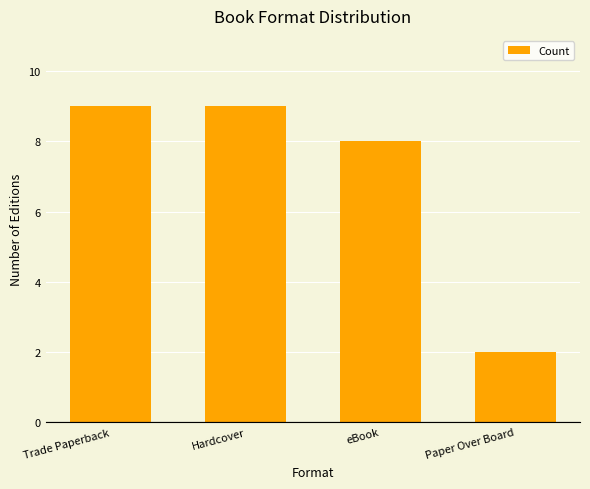

Approximately how many times larger is the value at Hardcover compared to eBook?

1.1